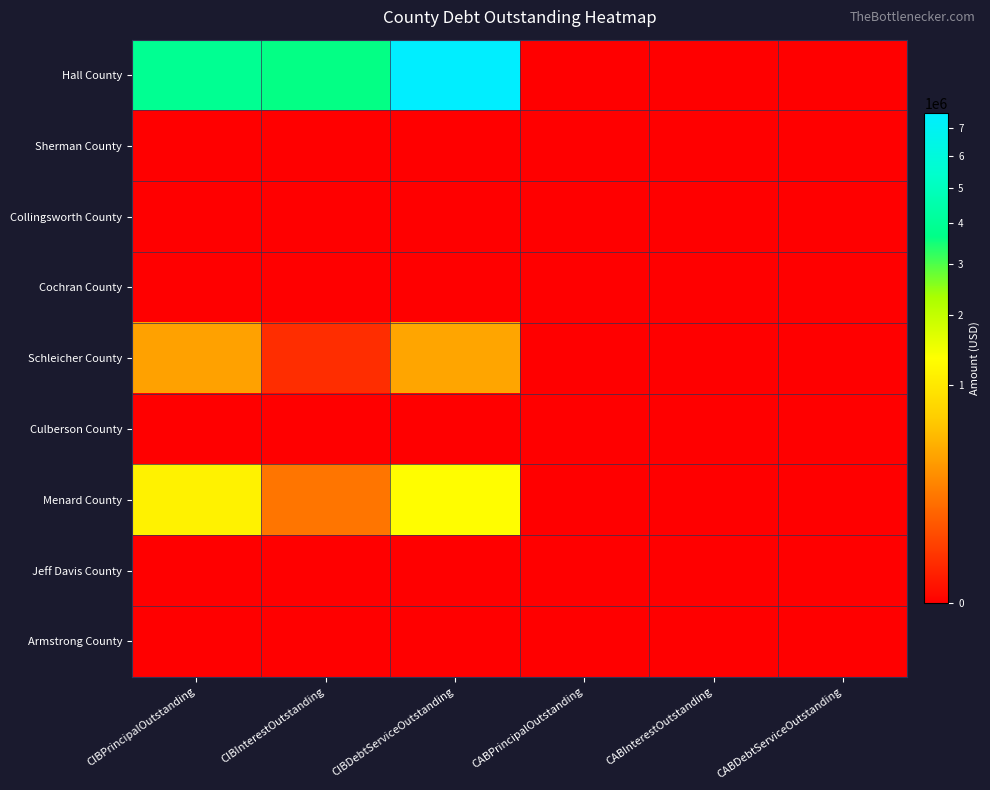

What is the spread (max minus min) of values at CIBPrincipalOutstanding?

3900000.0